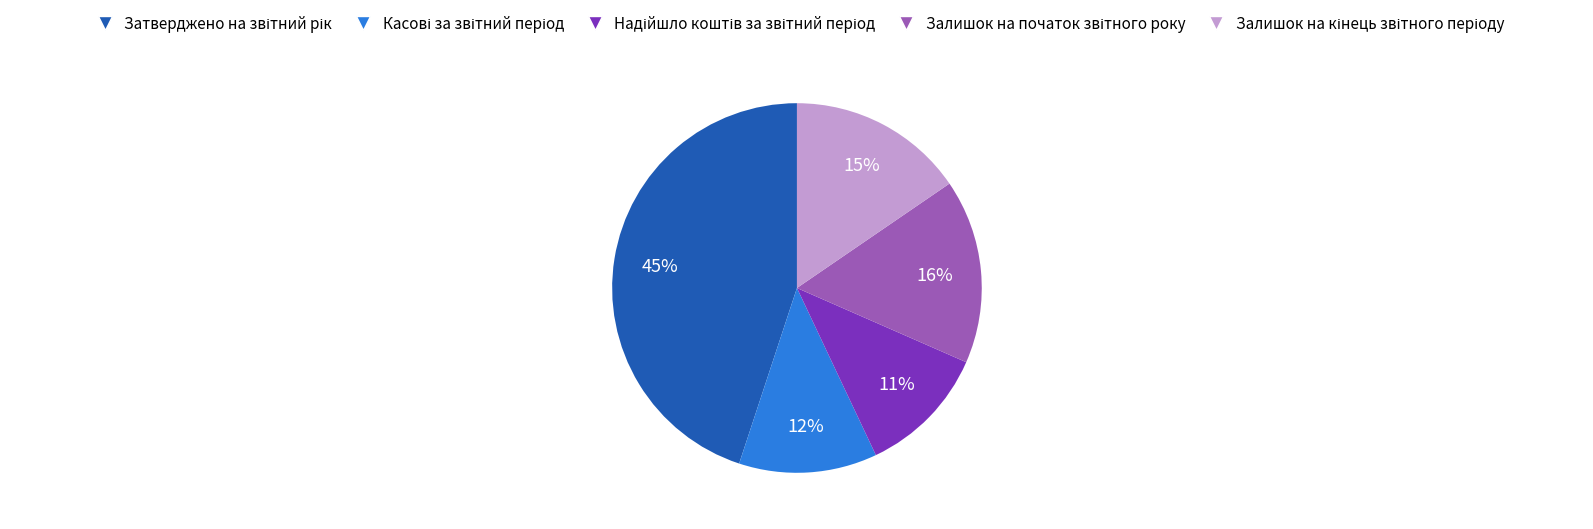

Does any single category account for the majority?

No